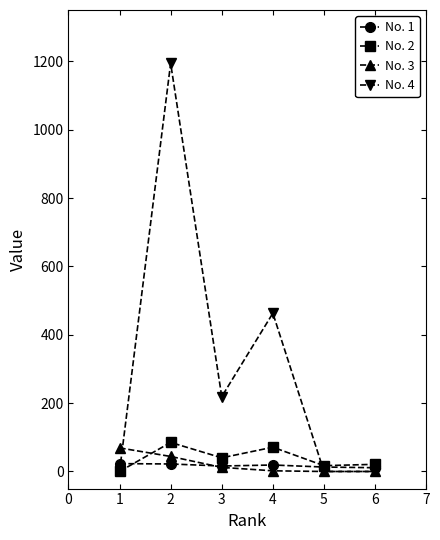

What is the greatest value displayed?

1194